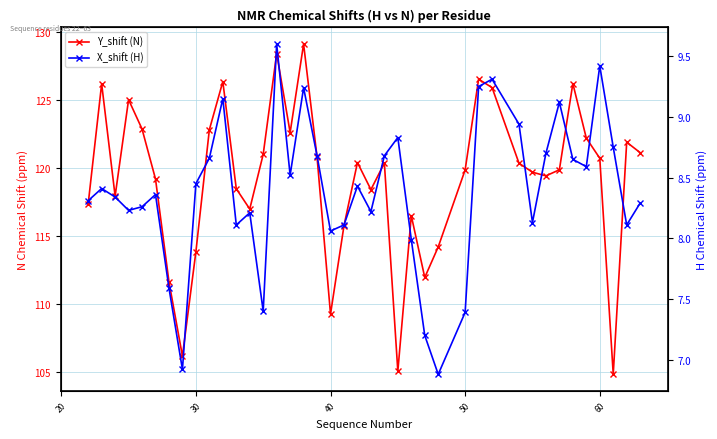

In X_shift (H), how many points are lower than both neighbors (excluding endpoints)?

11